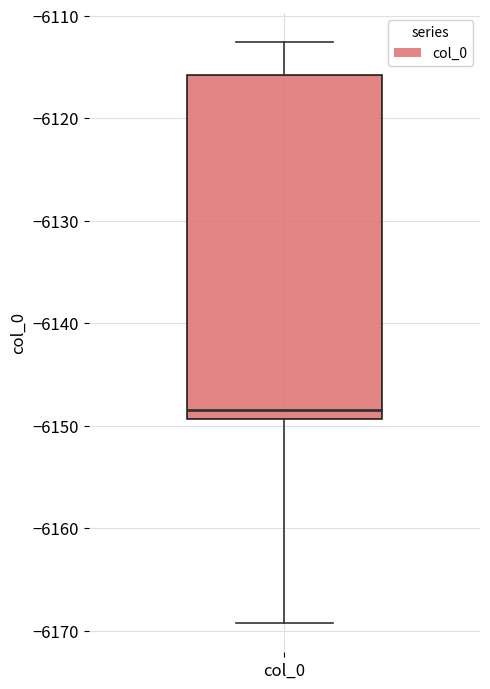

Transcribe this box plot: give where the median line is, the range the box spans, and where the two whiskers end, as read against the y-axis. The values are not printed on the chart, so give them approximately, as read against the axis.

median -6148, box -6149 to -6116, whiskers -6169 to -6113